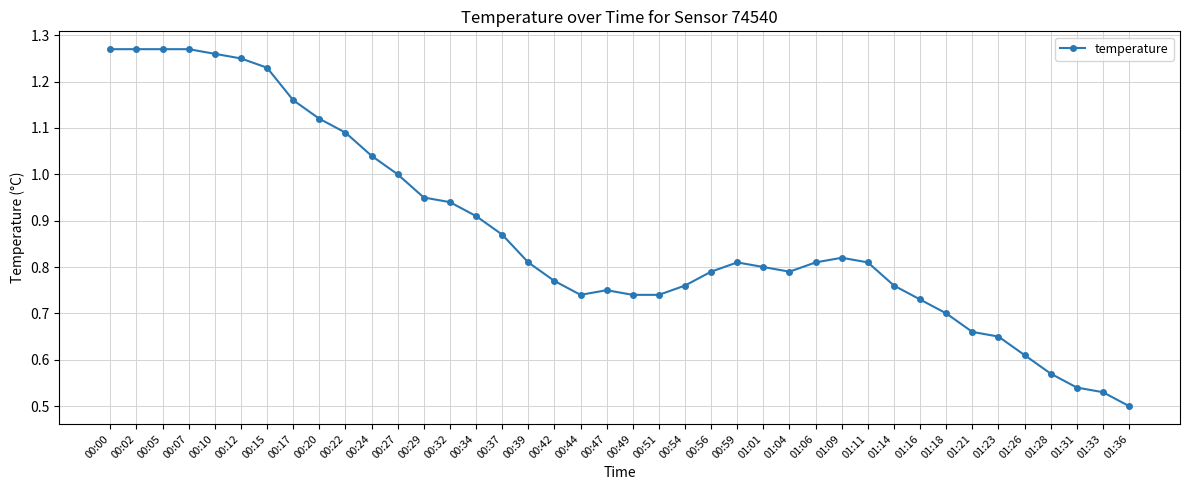

What is the label of the 3rd point from the left?

00:05